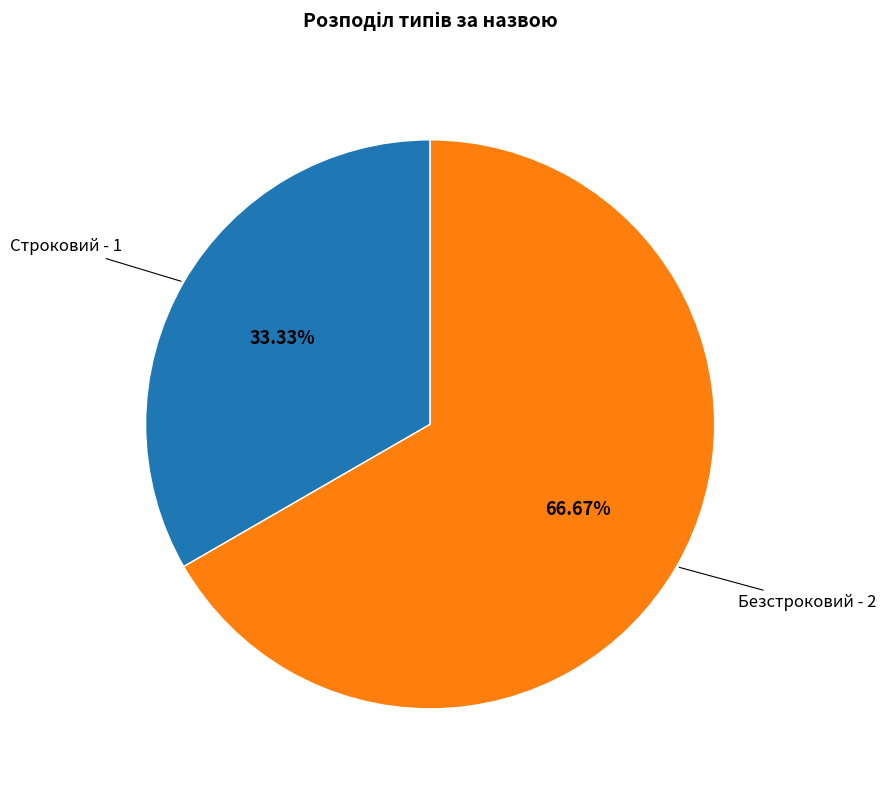

Between Безстроковий and Строковий, which is larger?

Безстроковий